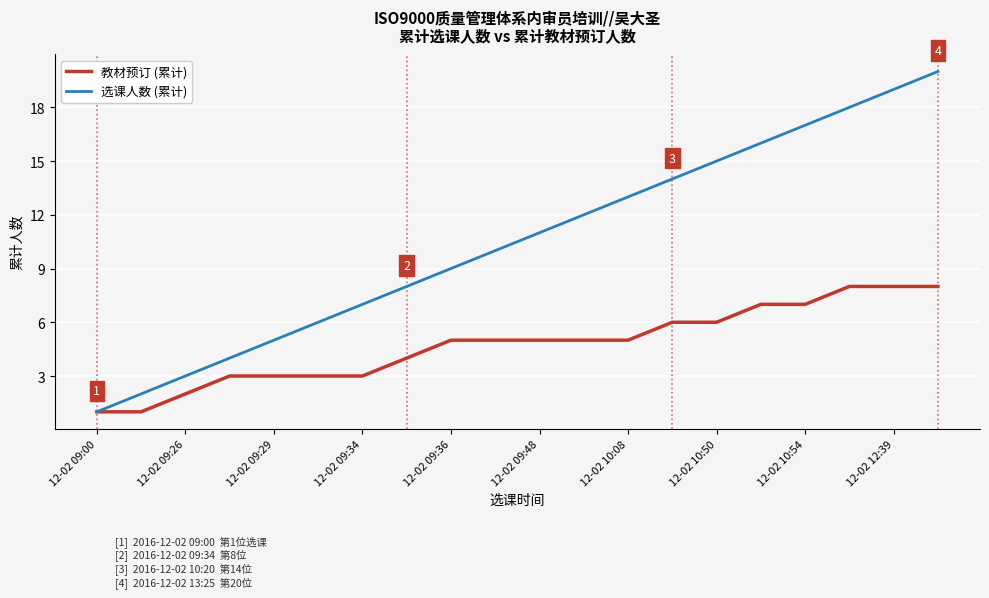

Does the chart have visible grid lines?

Yes